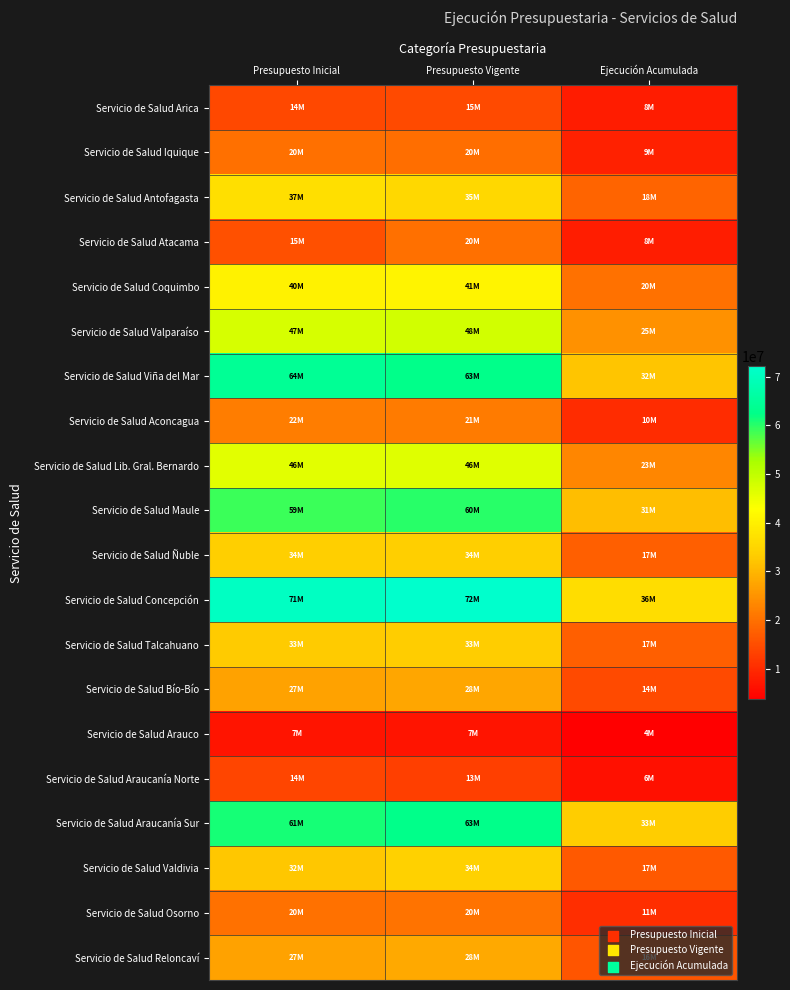

Reading left to right, transcribe all the data shown in this chart.

Servicio de Salud Arica: Presupuesto Inicial=14295895	Presupuesto Vigente=14615575	Ejecución Acumulada=7735324
Servicio de Salud Iquique: Presupuesto Inicial=20020977	Presupuesto Vigente=19724603	Ejecución Acumulada=8673326
Servicio de Salud Antofagasta: Presupuesto Inicial=36780918	Presupuesto Vigente=35283640	Ejecución Acumulada=18315630
Servicio de Salud Atacama: Presupuesto Inicial=15419338	Presupuesto Vigente=19828124	Ejecución Acumulada=8013427
Servicio de Salud Coquimbo: Presupuesto Inicial=40382932	Presupuesto Vigente=40853812	Ejecución Acumulada=20116811
Servicio de Salud Valparaíso: Presupuesto Inicial=47398310	Presupuesto Vigente=47891253	Ejecución Acumulada=24678030
Servicio de Salud Viña del Mar: Presupuesto Inicial=64298315	Presupuesto Vigente=62774971	Ejecución Acumulada=32315412
Servicio de Salud Aconcagua: Presupuesto Inicial=21734606	Presupuesto Vigente=21419100	Ejecución Acumulada=10230061
Servicio de Salud Lib. Gral. Bernardo: Presupuesto Inicial=46148120	Presupuesto Vigente=46288964	Ejecución Acumulada=22975770
Servicio de Salud Maule: Presupuesto Inicial=58879293	Presupuesto Vigente=60012837	Ejecución Acumulada=31057496
Servicio de Salud Ñuble: Presupuesto Inicial=33669276	Presupuesto Vigente=33779398	Ejecución Acumulada=17494373
Servicio de Salud Concepción: Presupuesto Inicial=70580122	Presupuesto Vigente=72181765	Ejecución Acumulada=36499164
Servicio de Salud Talcahuano: Presupuesto Inicial=32985491	Presupuesto Vigente=33354117	Ejecución Acumulada=17433171
Servicio de Salud Bío-Bío: Presupuesto Inicial=27069956	Presupuesto Vigente=27765692	Ejecución Acumulada=14405844
Servicio de Salud Arauco: Presupuesto Inicial=6647631	Presupuesto Vigente=6830903	Ejecución Acumulada=3704280
Servicio de Salud Araucanía Norte: Presupuesto Inicial=13700604	Presupuesto Vigente=13019612	Ejecución Acumulada=6197895
Servicio de Salud Araucanía Sur: Presupuesto Inicial=61074995	Presupuesto Vigente=62609538	Ejecución Acumulada=33131632
Servicio de Salud Valdivia: Presupuesto Inicial=32461326	Presupuesto Vigente=33979560	Ejecución Acumulada=16662903
Servicio de Salud Osorno: Presupuesto Inicial=20172754	Presupuesto Vigente=20479414	Ejecución Acumulada=10561553
Servicio de Salud Reloncaví: Presupuesto Inicial=27121002	Presupuesto Vigente=28279874	Ejecución Acumulada=16158270